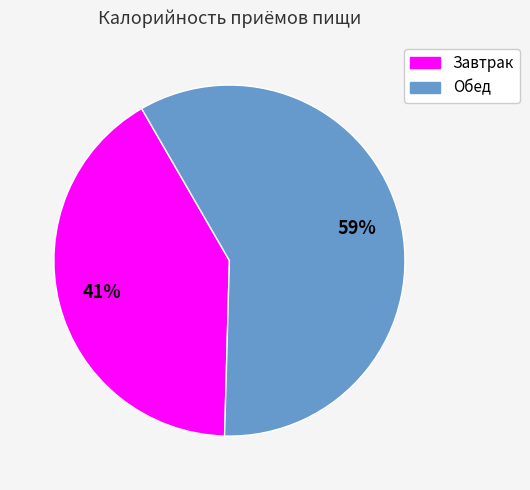

Do Обед and Завтрак together represent more than half of the pie?

Yes